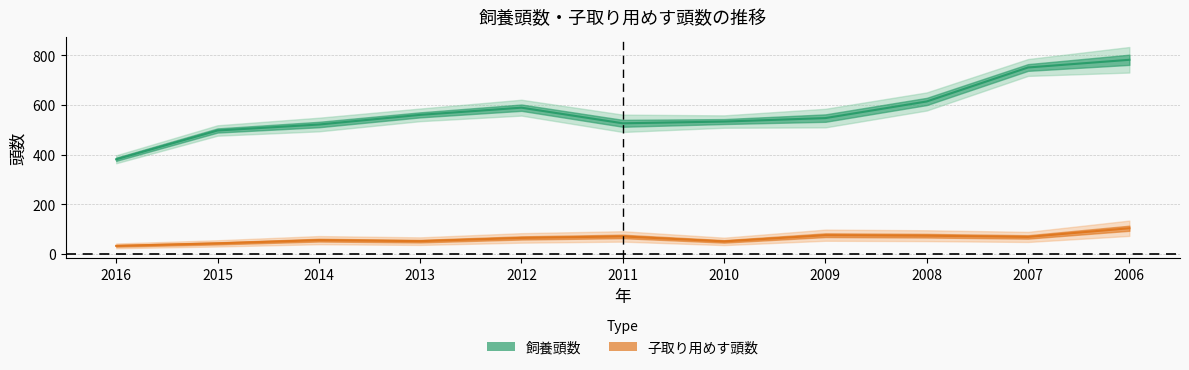

At which label is 子取り用めす頭数 closest to 67?

2007